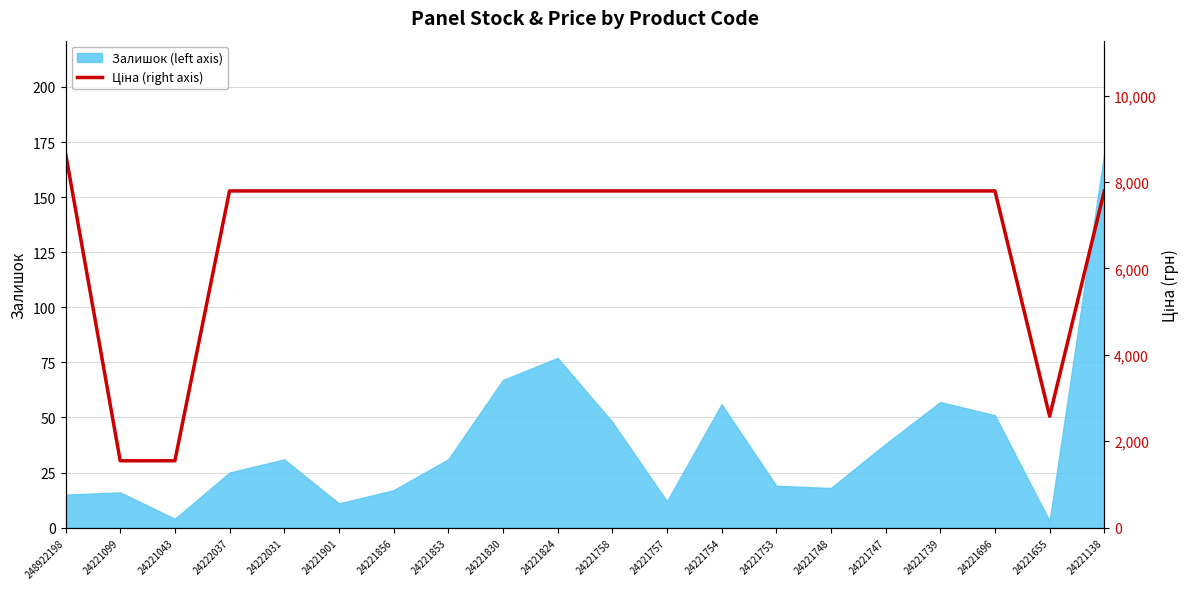

True or false: Залишок (left axis) has a value of 31 at 24221853.

True